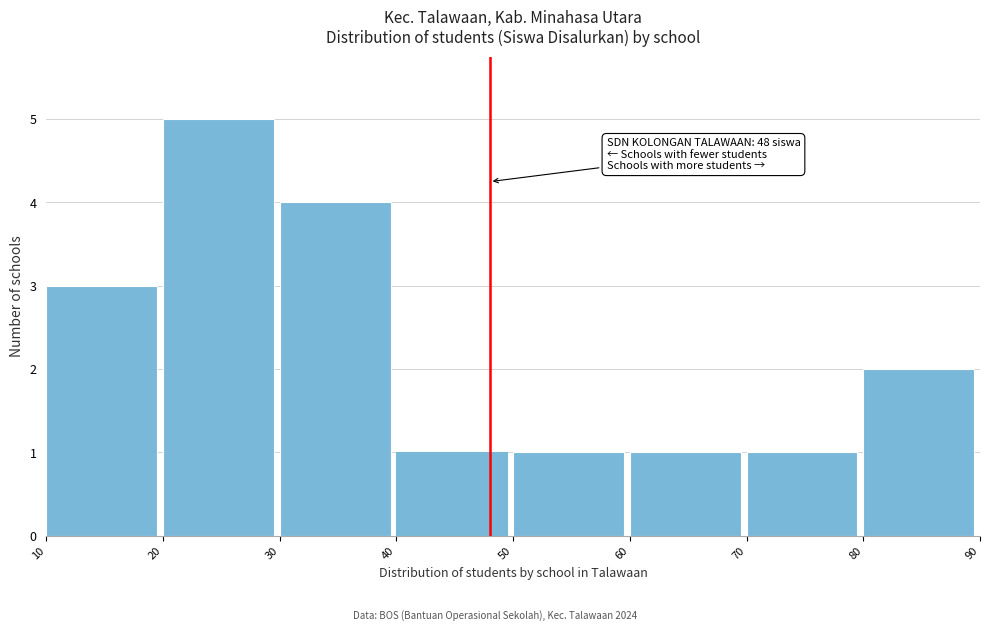

Which range on the x-axis has the tallest bar?

20 to 30